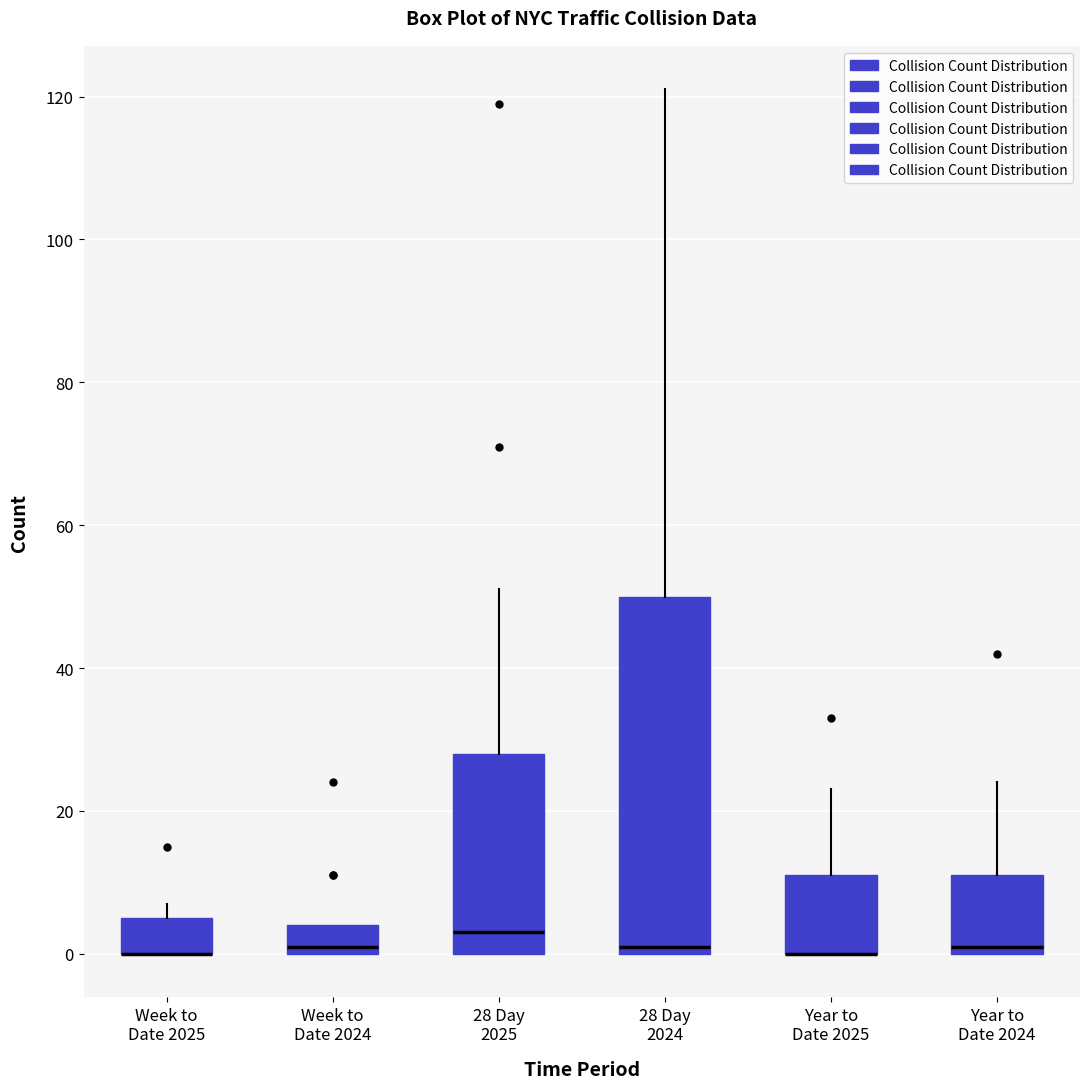

Reading left to right, read every box against the y-axis: the position of its median line, the range the box covers, and the ends of its whiskers. The values are not printed on the chart, so give them approximately, as read against the axis.

Week to Date 2025: median 0 (drawn on the box's lower edge), box 0 to 6, whiskers 0 to 8
Week to Date 2024: median 2, box 0 to 4, whiskers 0 to 4
28 Day 2025: median 4, box 0 to 28, whiskers 0 to 52
28 Day 2024: median 2, box 0 to 50, whiskers 0 to 122
Year to Date 2025: median 0 (drawn on the box's lower edge), box 0 to 12, whiskers 0 to 24
Year to Date 2024: median 2, box 0 to 12, whiskers 0 to 24